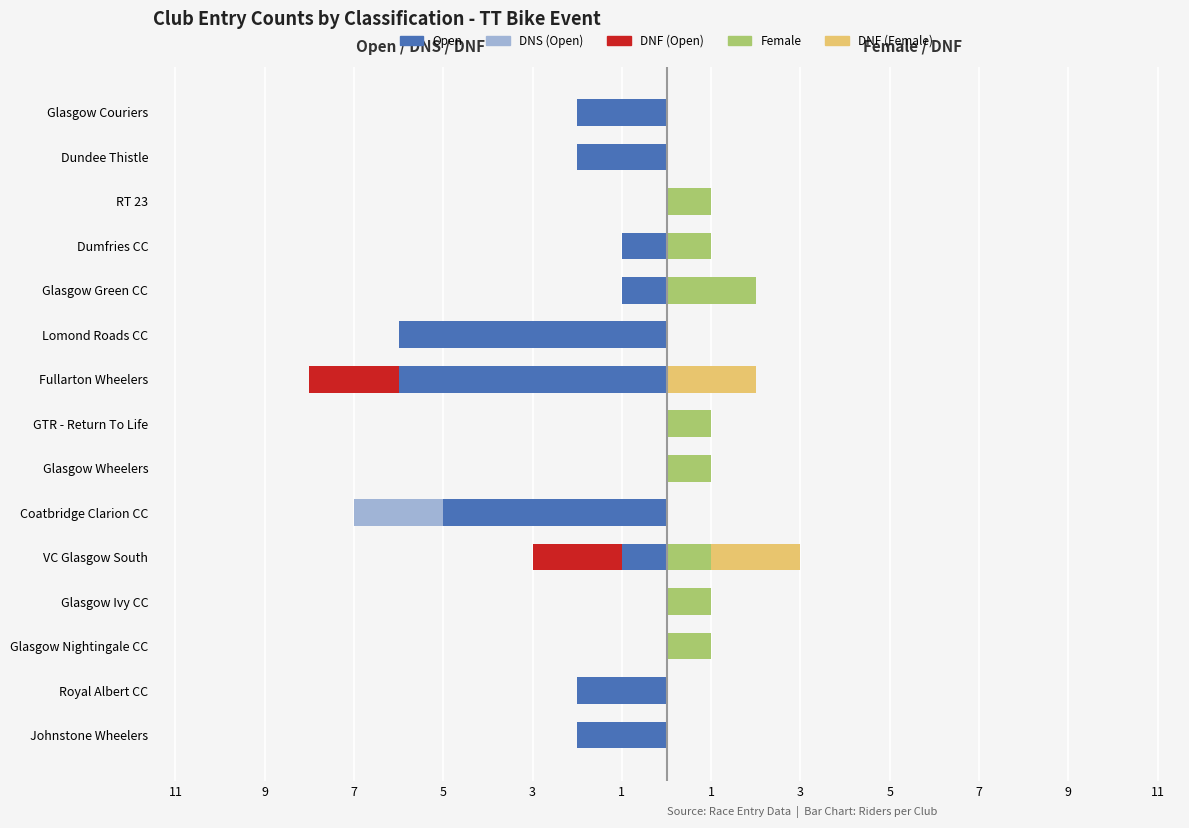

Is it true that DNF/Female equals 0 at Glasgow Nightingale CC?

True